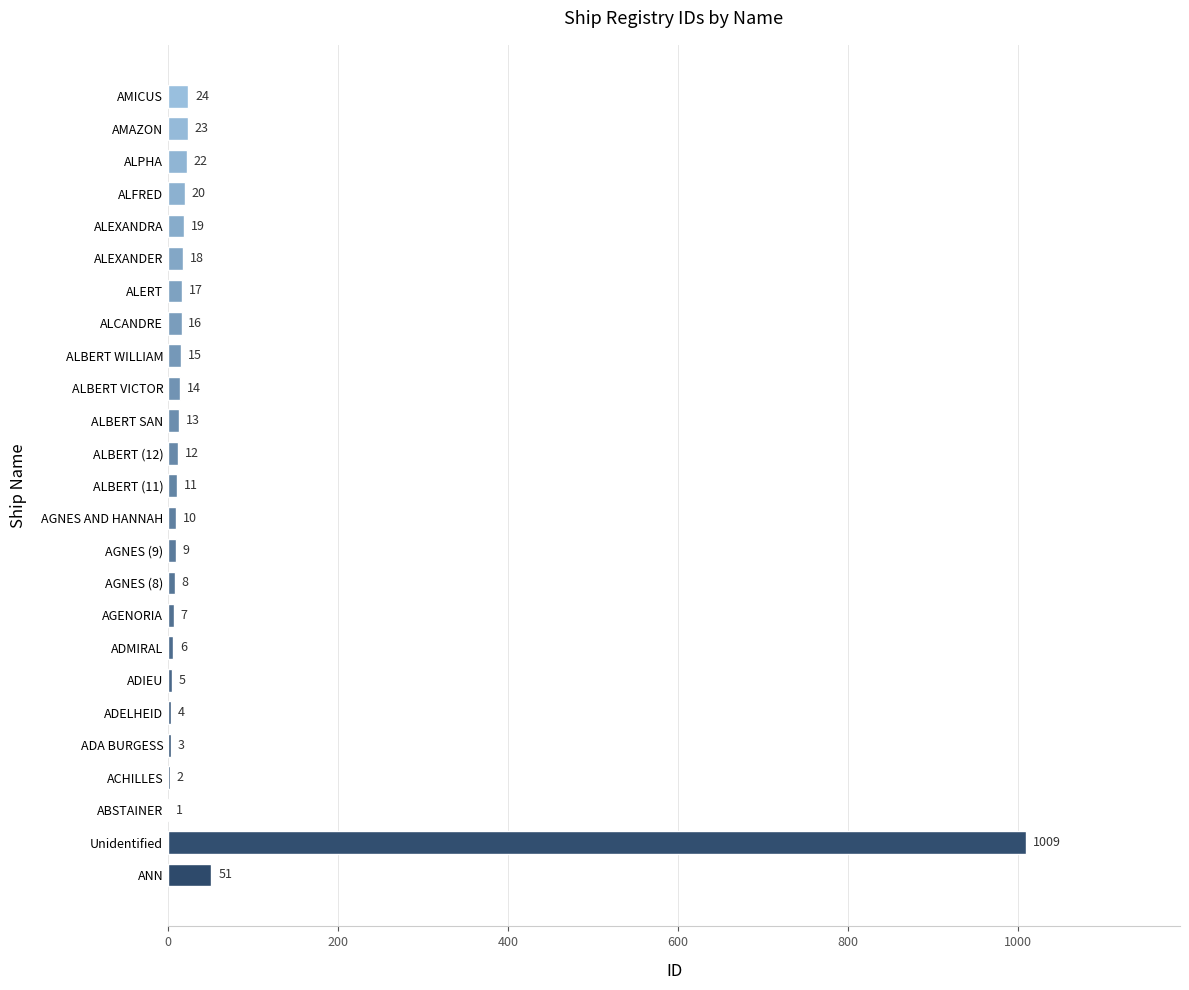

Reading bottom to top, what are all the values shown in this chart?

ANN=51	Unidentified=1009	ABSTAINER=1	ACHILLES=2	ADA BURGESS=3	ADELHEID=4	ADIEU=5	ADMIRAL=6	AGENORIA=7	AGNES (8)=8	AGNES (9)=9	AGNES AND HANNAH=10	ALBERT (11)=11	ALBERT (12)=12	ALBERT SAN=13	ALBERT VICTOR=14	ALBERT WILLIAM=15	ALCANDRE=16	ALERT=17	ALEXANDER=18	ALEXANDRA=19	ALFRED=20	ALPHA=22	AMAZON=23	AMICUS=24